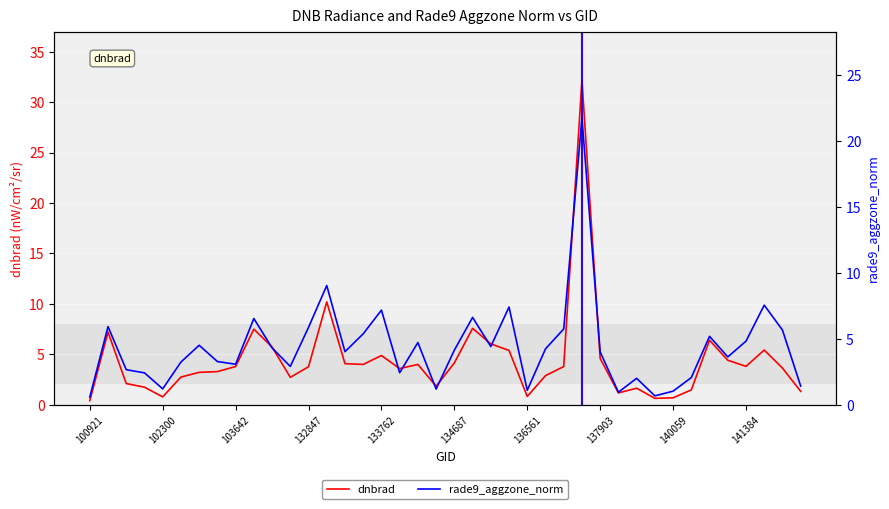

Is the value of dnbrad at 34 greater than the value of rade9_aggzone_norm at 39?

Yes